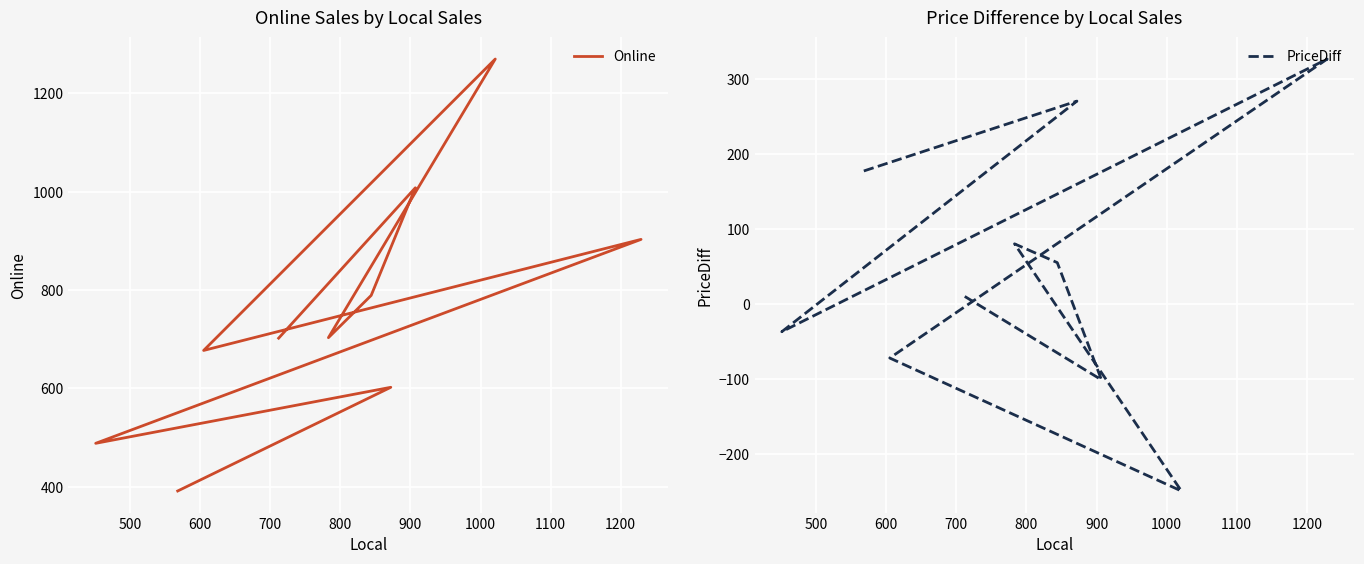

The value of Online at 1000 is 1033. True or false?

False